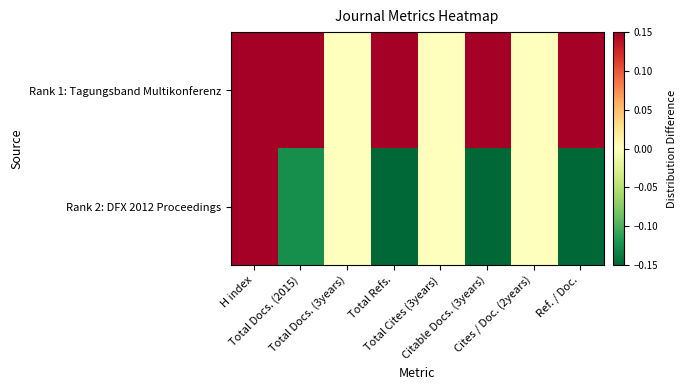

Between Total Cites (3years) and Total Refs., which is larger?

Total Refs.